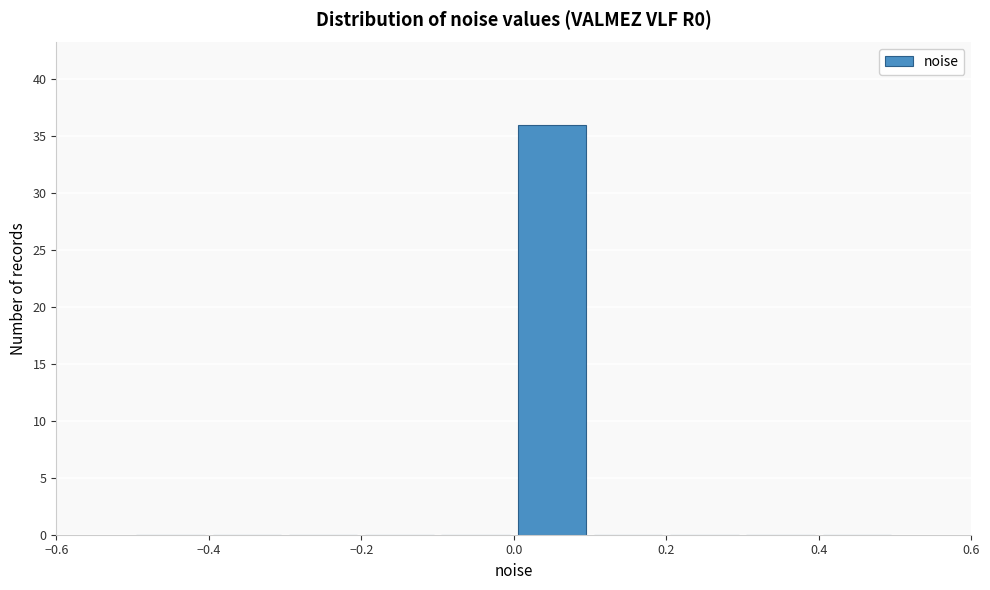

How tall is the bar that spans 0.0 to 0.1 on the x-axis? The values are not printed on the chart, so give them approximately, as read against the axis.

36